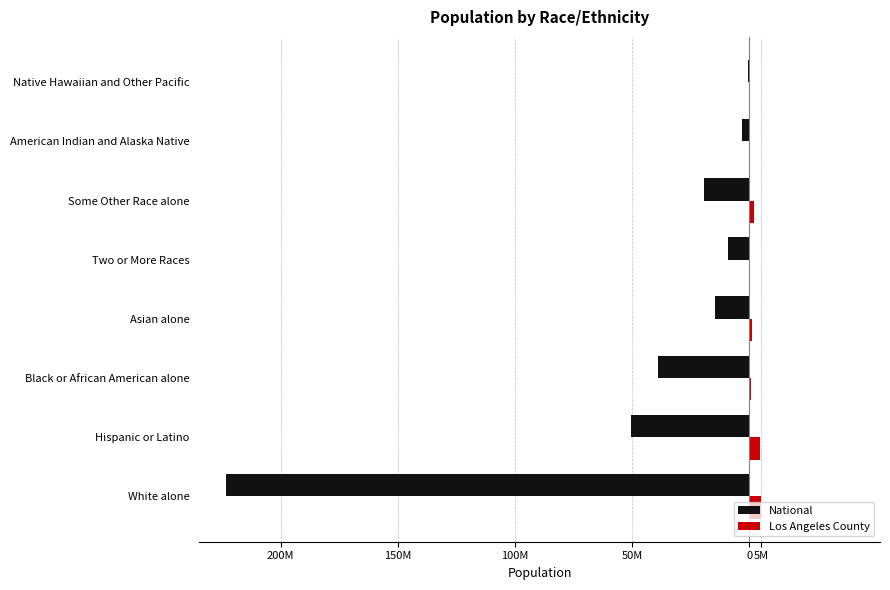

What are all the series names shown in the legend?

National, Los Angeles County